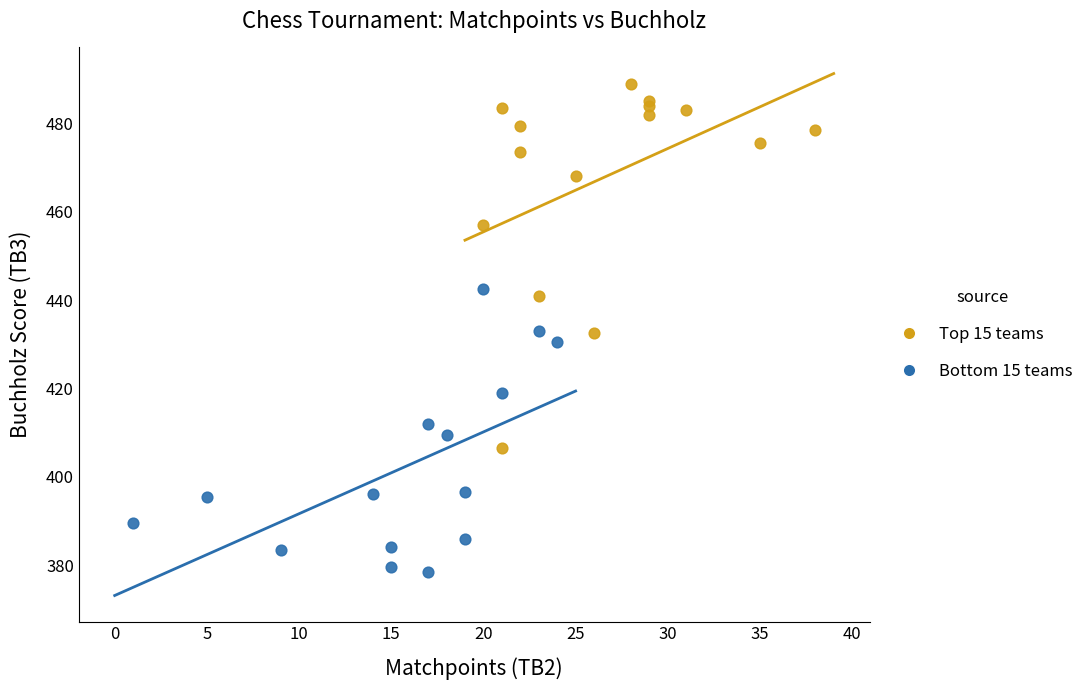

Which series contains the highest Y value?

Top 15 teams